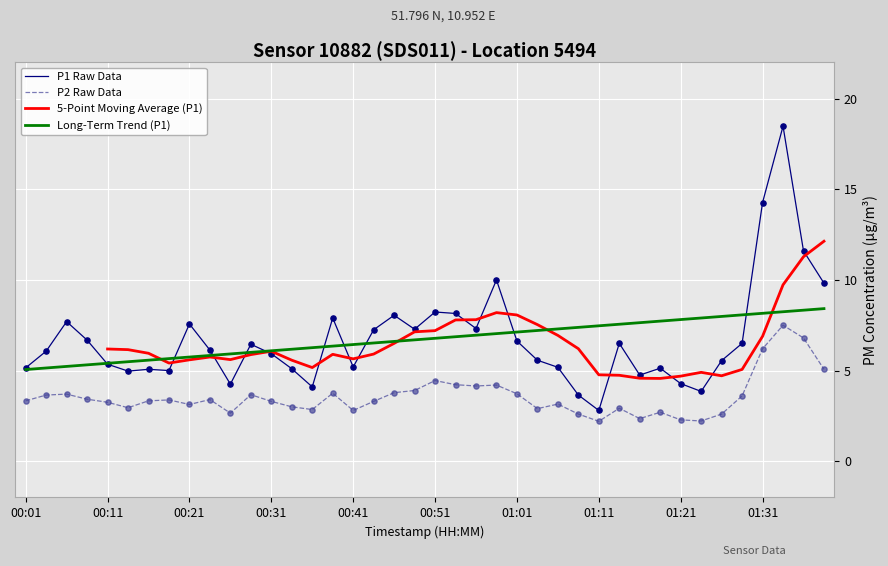

Which series contains the lowest Y value?

P2 Raw Data